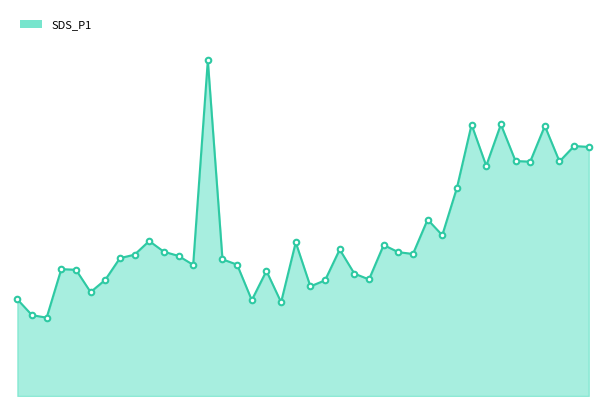

Is this an area chart (filled region under the line)?

Yes